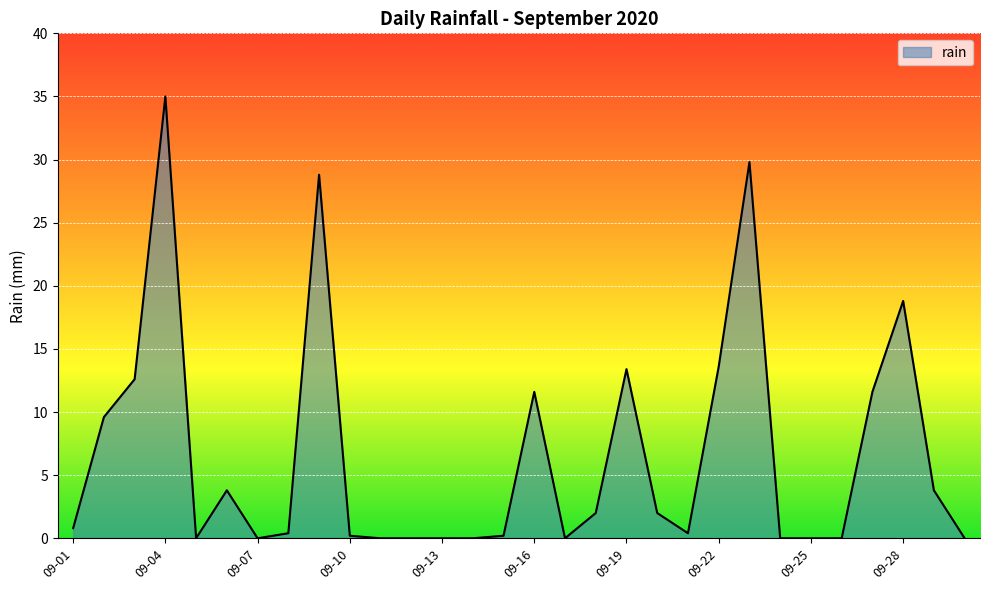

True or false: there are more than 1 points higher than both neighbors.

True